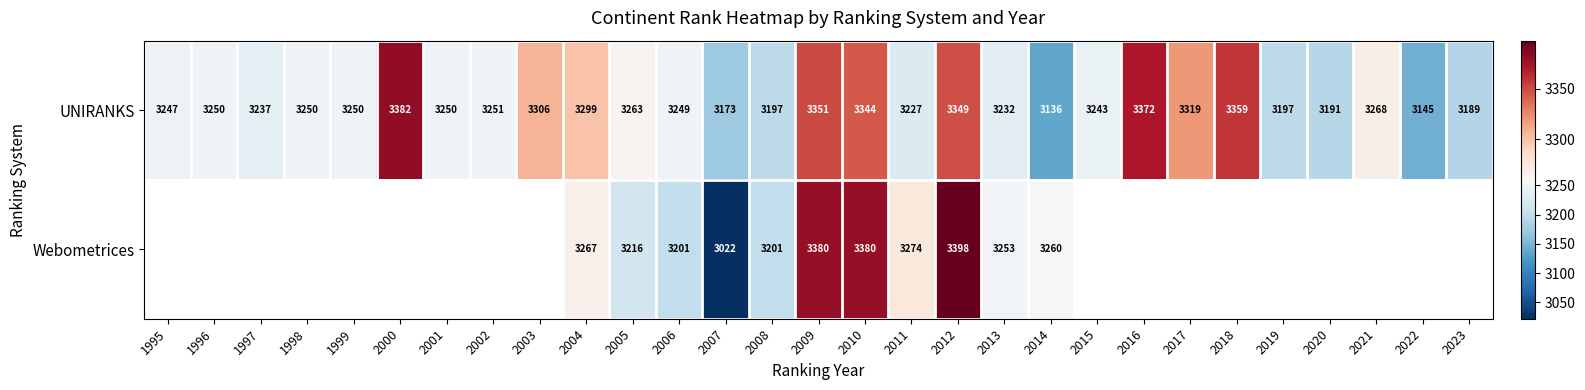

At which label does UNIRANKS reach its minimum?

2014